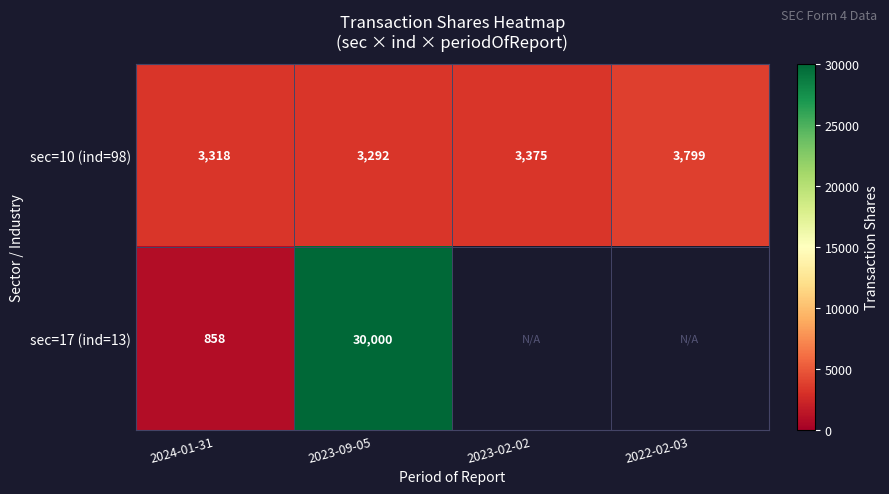

Rank the series at 2024-01-31 from highest to lowest value.

sec=10 (ind=98), sec=17 (ind=13)